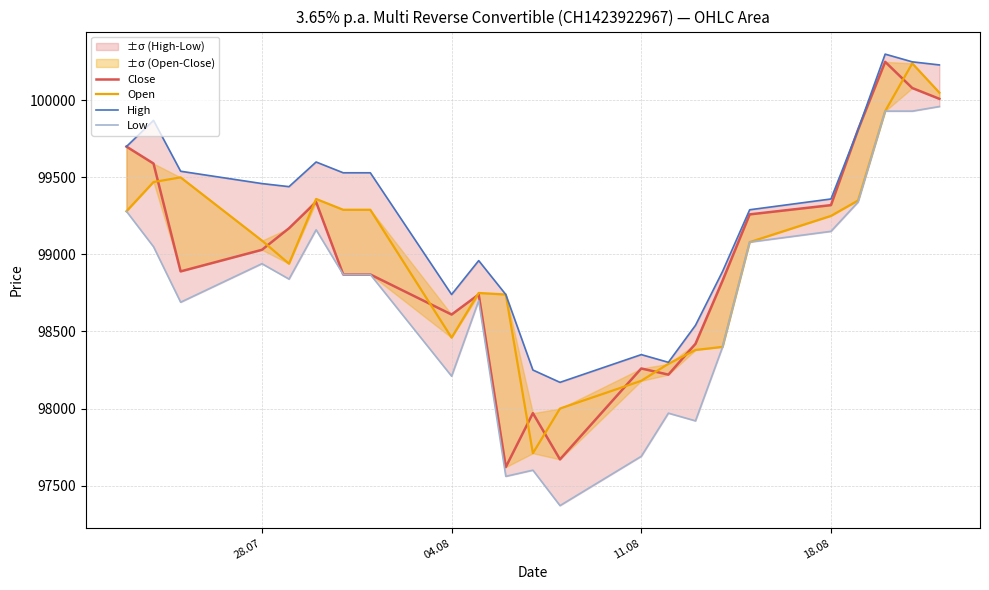

Which series has the largest range (max minus min)?

Close